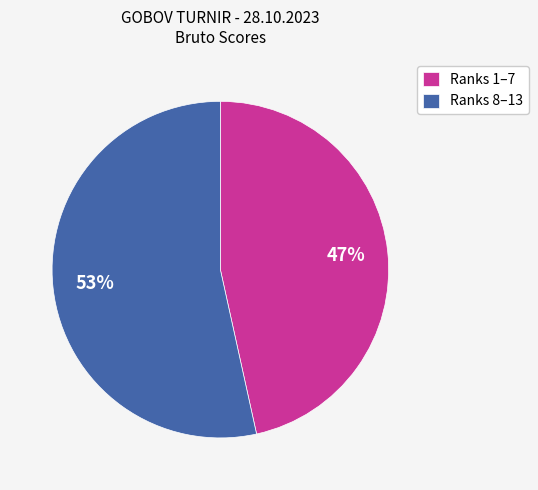

How many slices are in this pie chart?

2